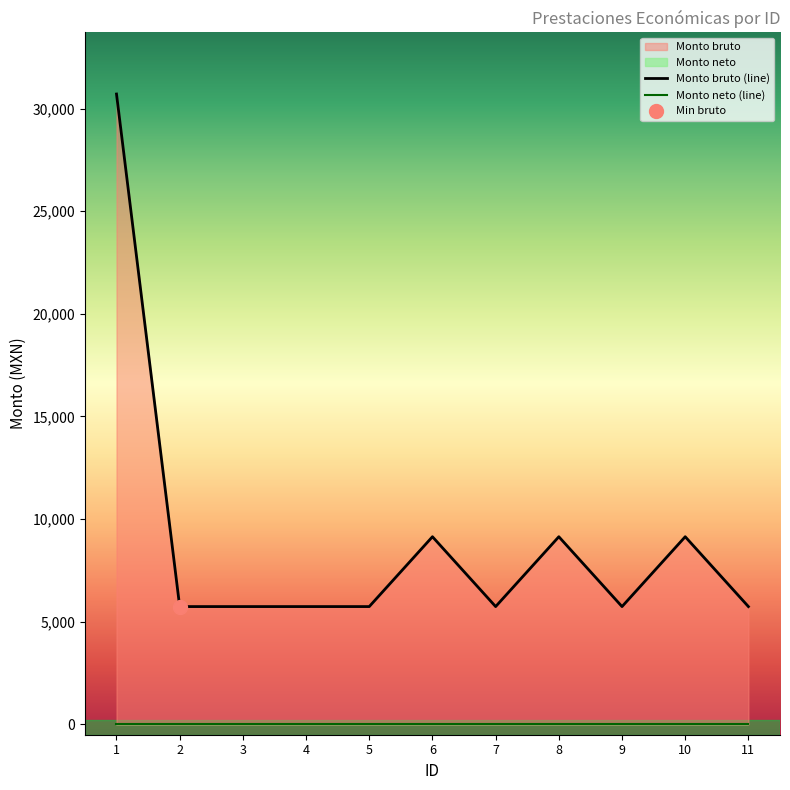

Reading right to left, transcribe all the data shown in this chart.

5741.5	9143.5	5741.5	9143.5	5741.5	9143.5	5741.5	5741.5	5741.5	5741.5	30706.5